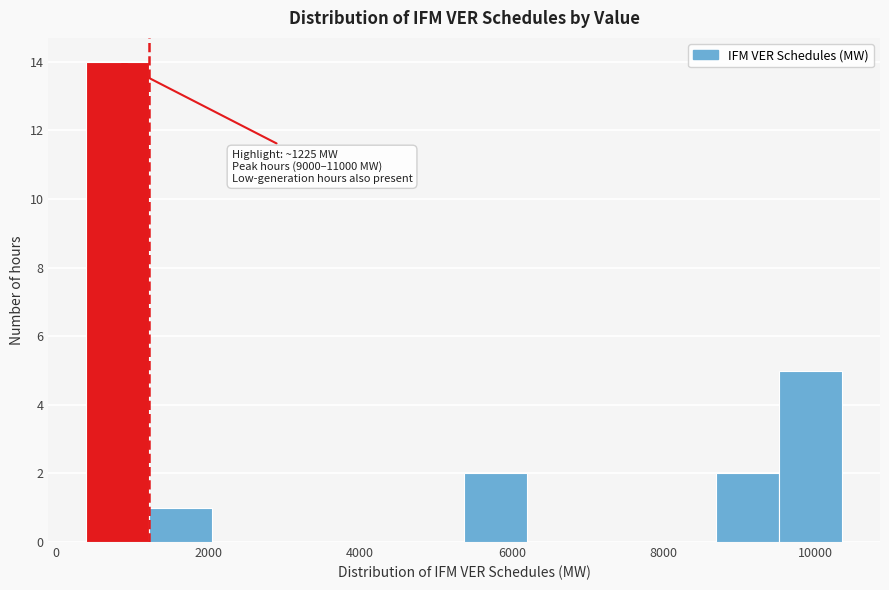

Over which range of the x-axis is the bar tallest?

400 to 1200